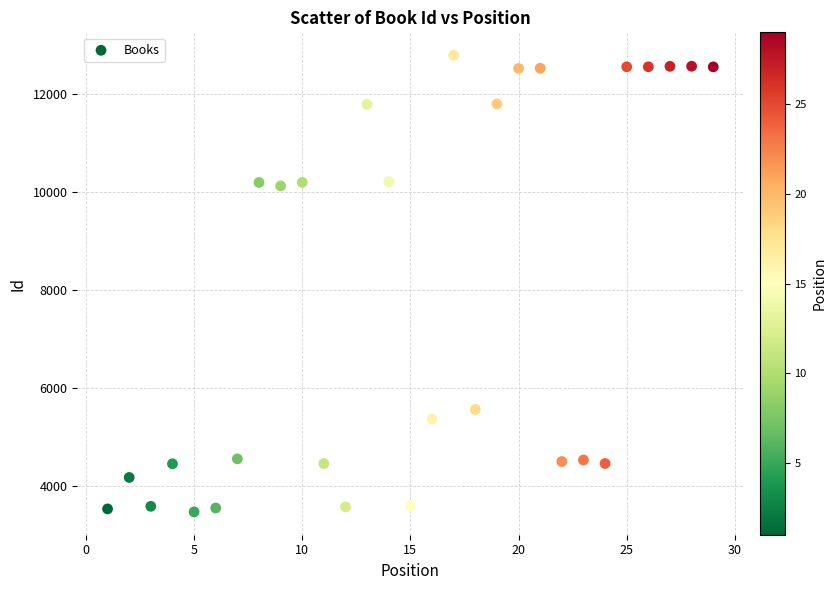

What is the range of Y values (max minus min)?

9327